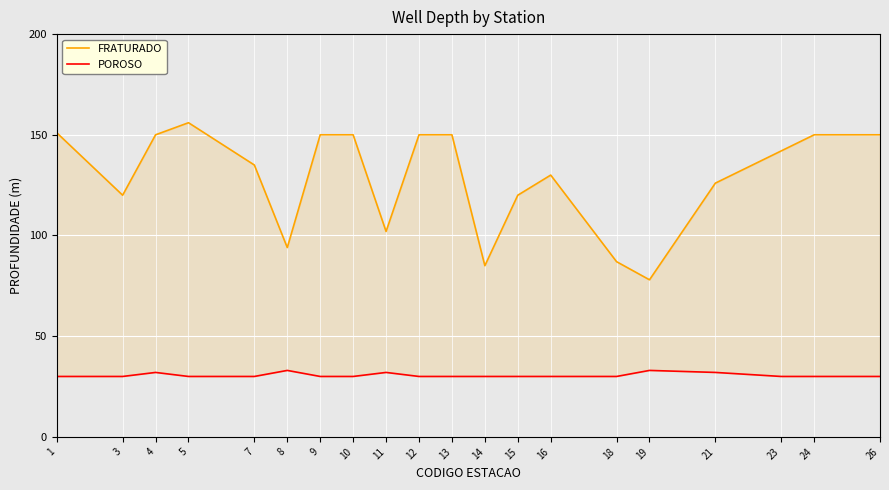

True or false: FRATURADO has more than 2 interior local peaks.

False